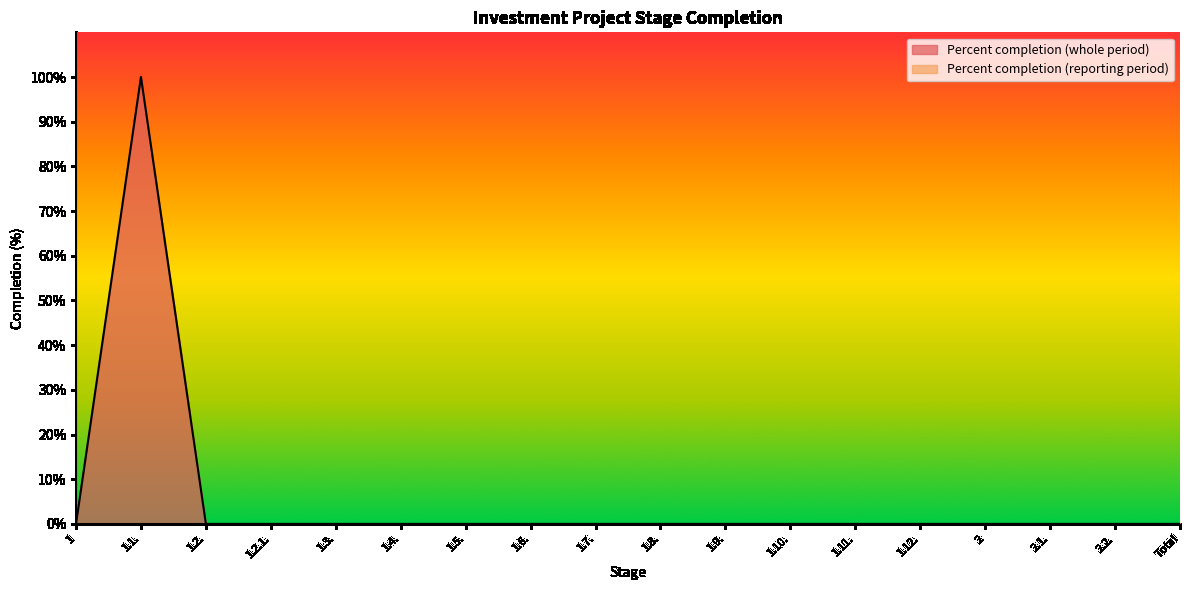

Where is the data nearest to the value 50?

1